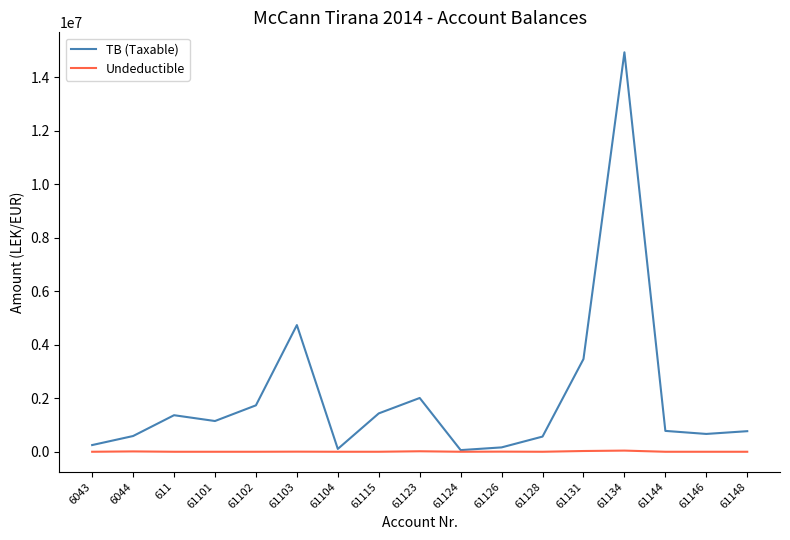

List the series in order of their peak value, lowest first.

Undeductible, TB (Taxable)